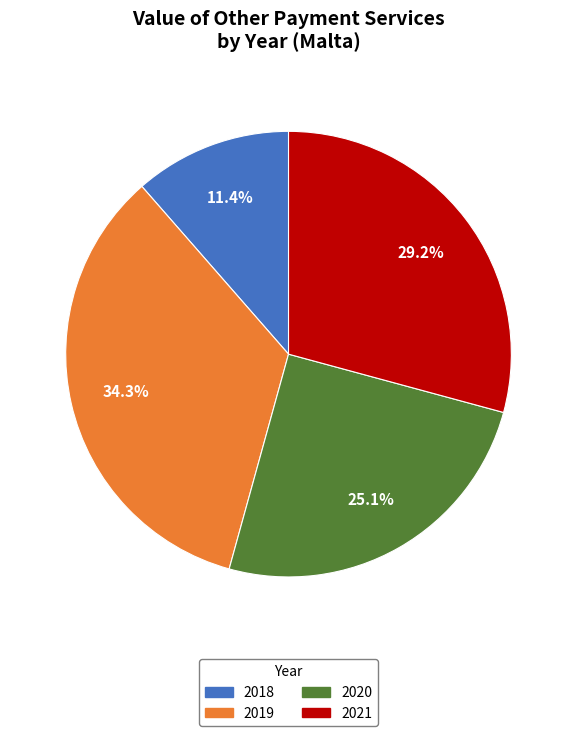

To the nearest percent, what percentage of the pie is 2019?

34%